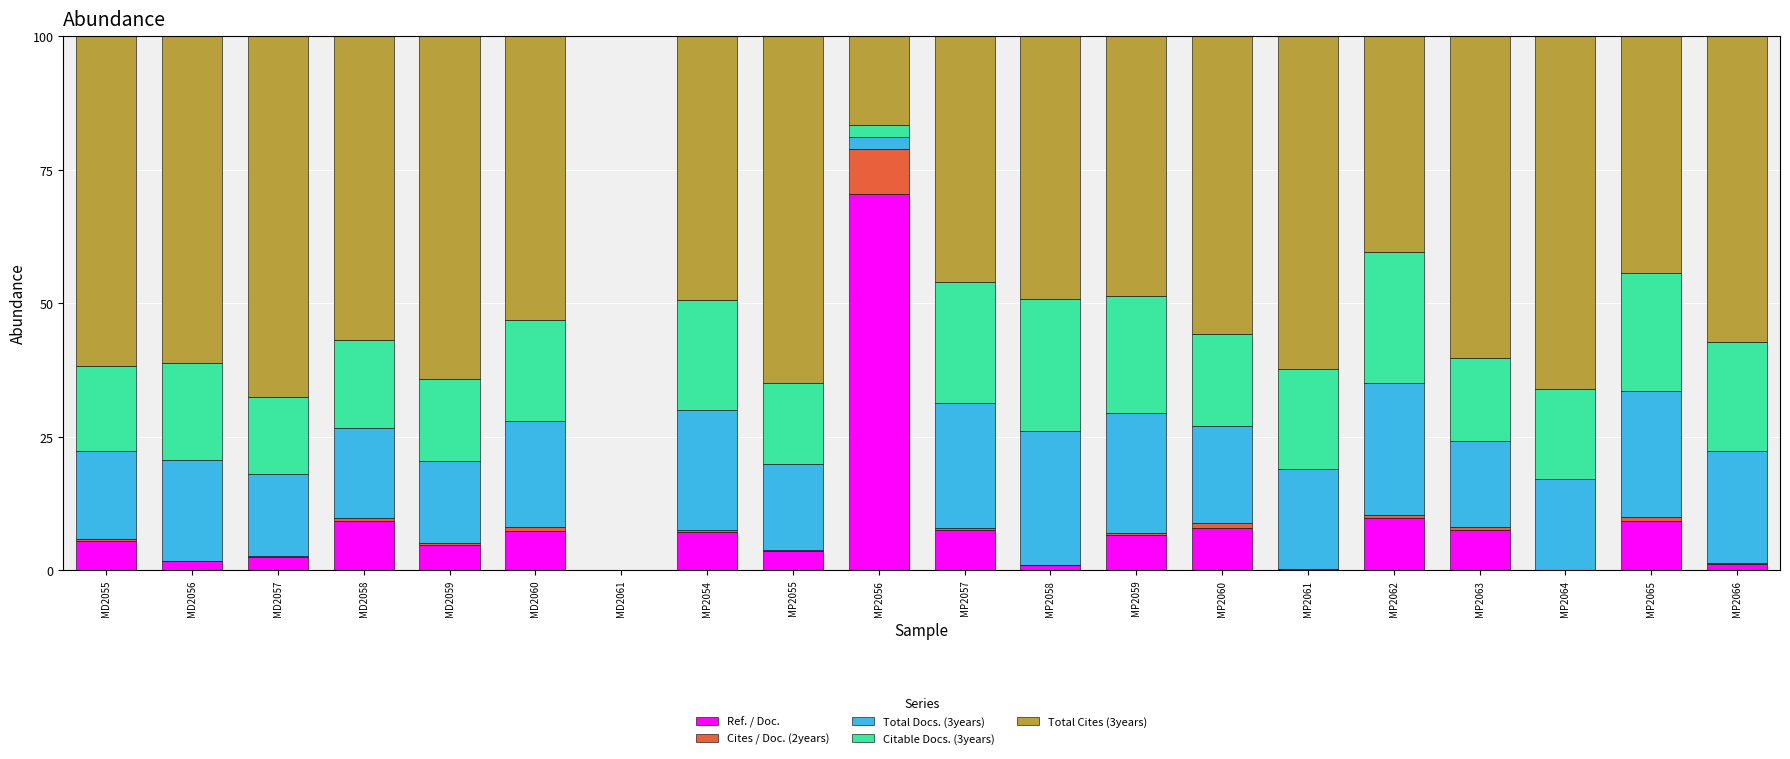

Are the bars grouped side by side (vs. stacked)?

No